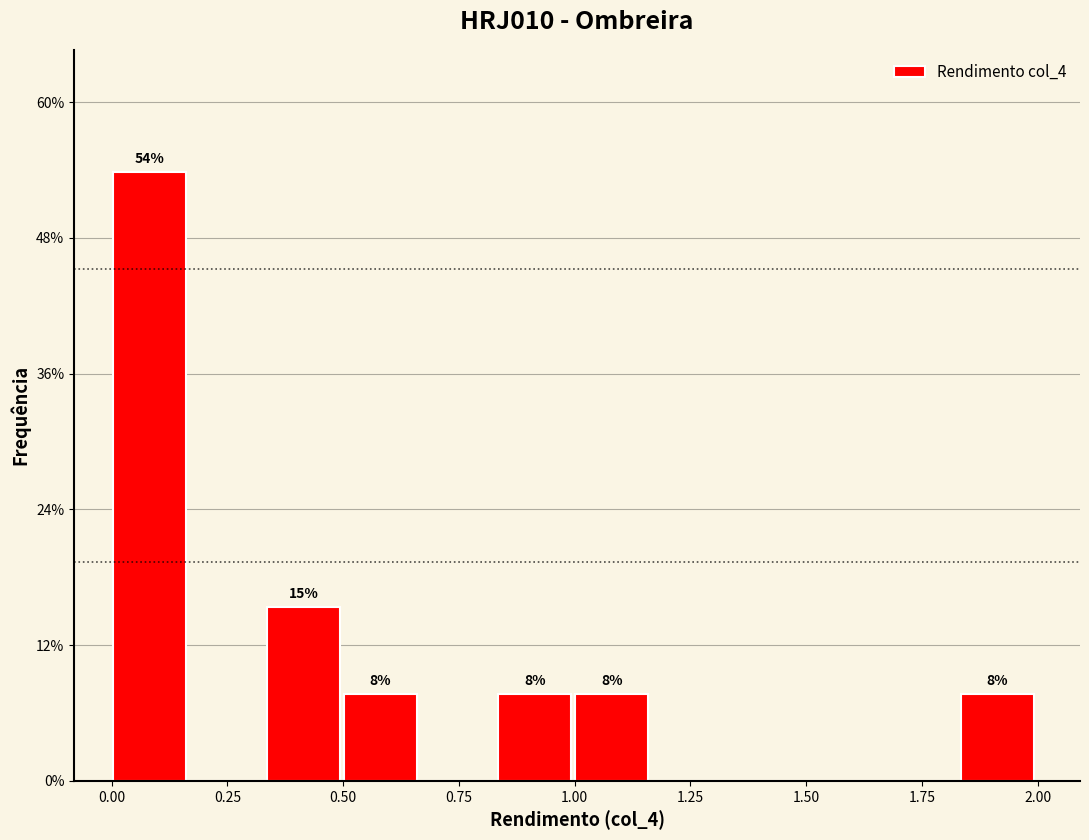

Around what value on the x-axis is the tallest bar? Give the approximate position of its centre, as read against the axis.

0.10